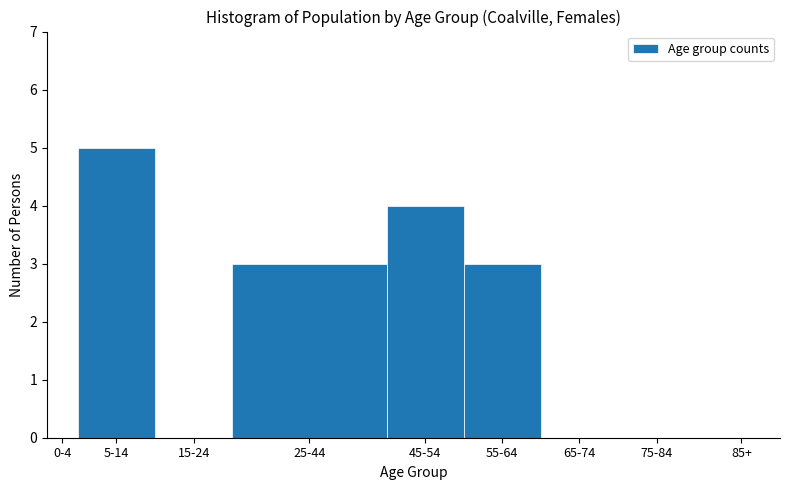

Reading left to right, transcribe all the data shown in this chart.

0-4=0	5-14=5	15-24=0	25-44=3	45-54=4	55-64=3	65-74=0	75-84=0	85+=0